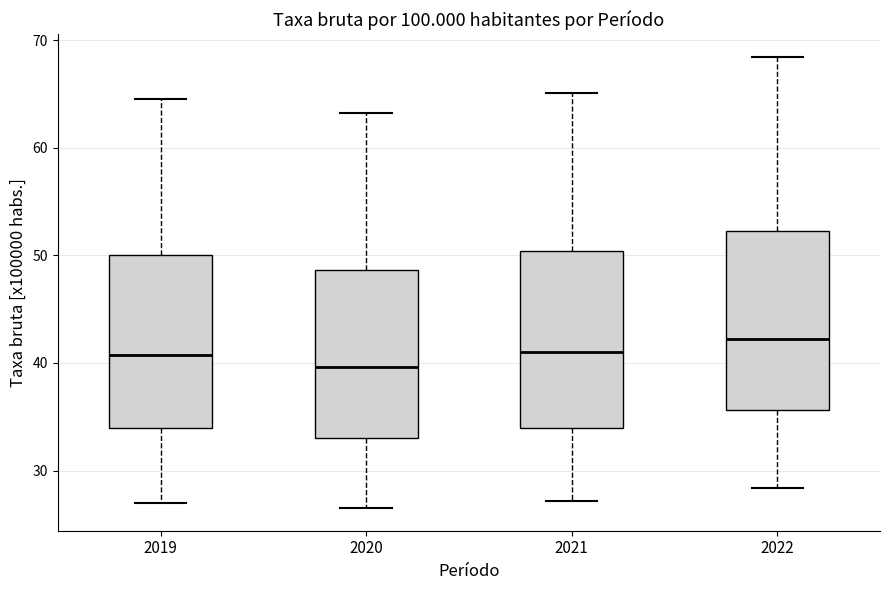

Which box has the highest median line?

2022